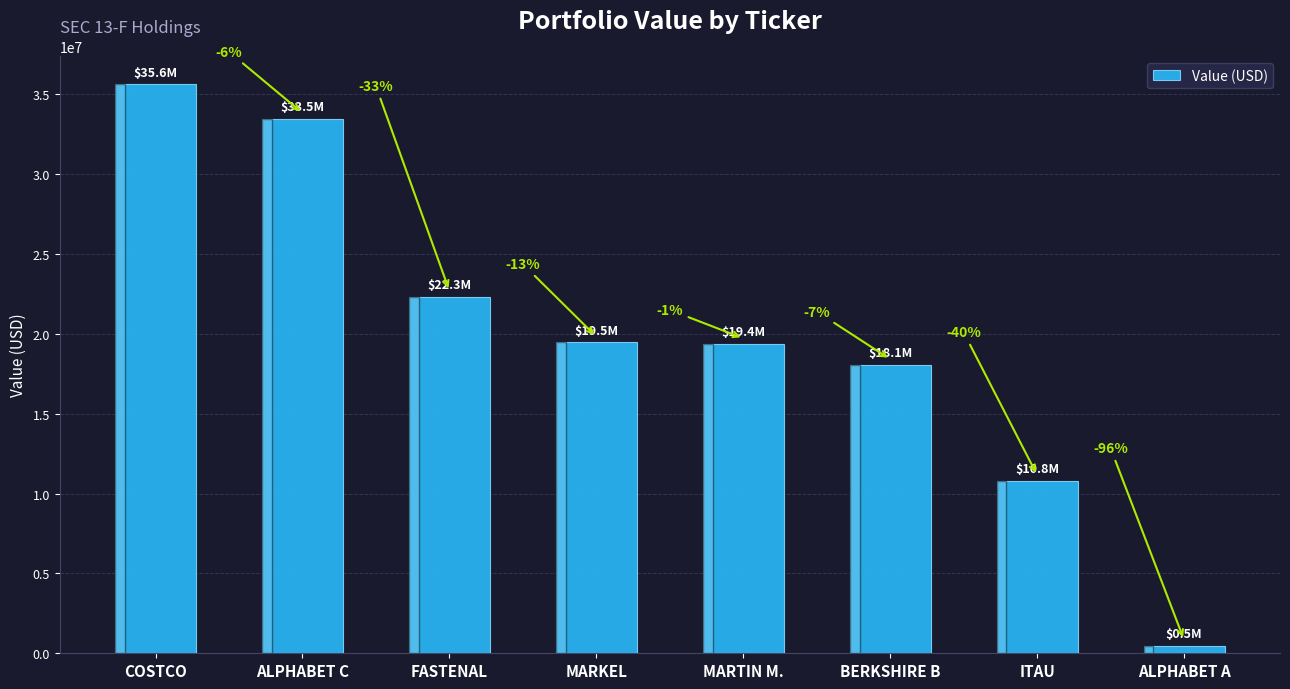

Does the chart contain any negative values?

No